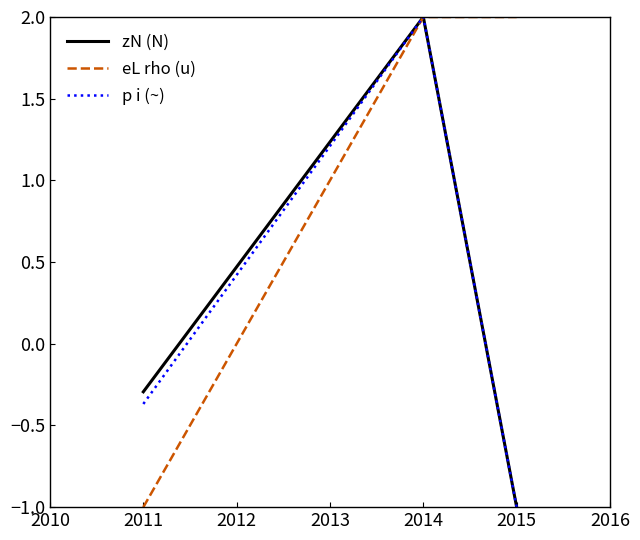

Is it true that zN (N) equals -0.4 at 2015?

False